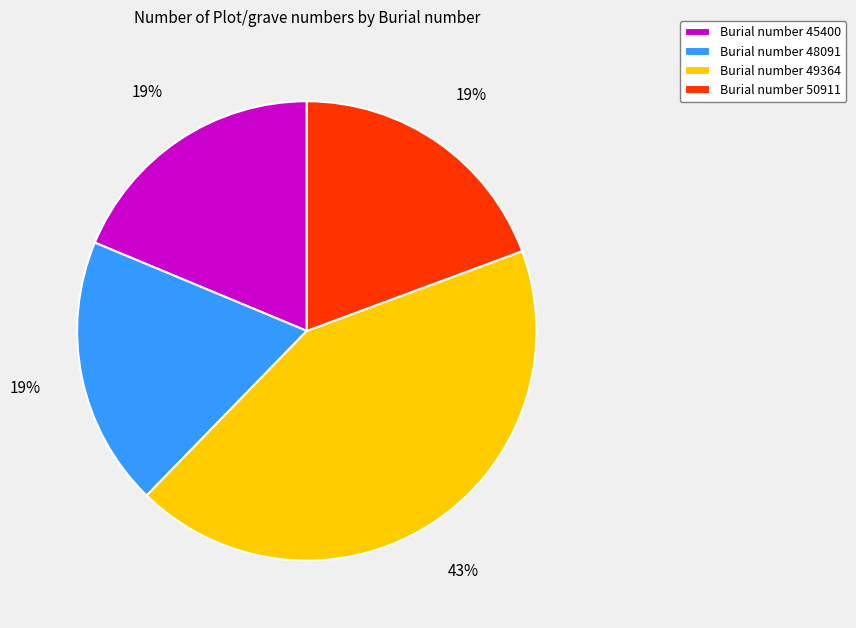

Is there a majority slice in this chart?

No